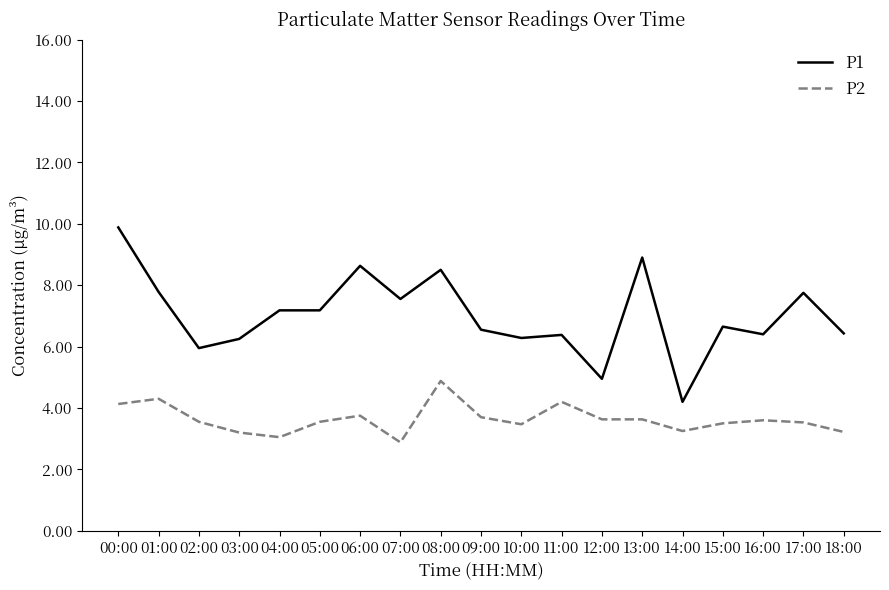

List the series in order of their overall mean, highest first.

P1, P2